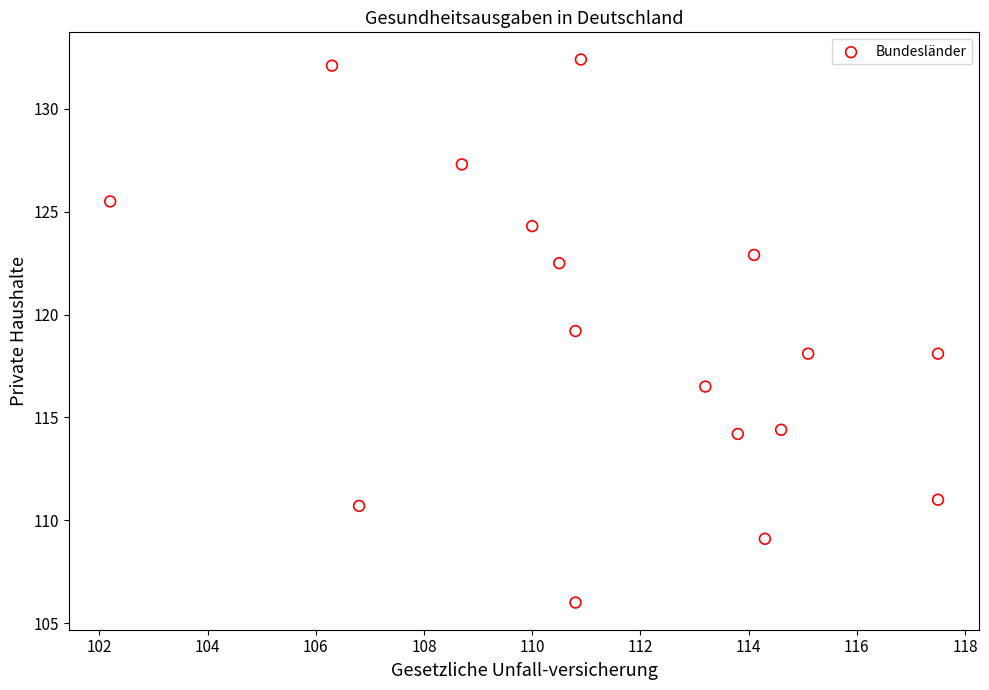

What is the range of Y values (max minus min)?

26.4